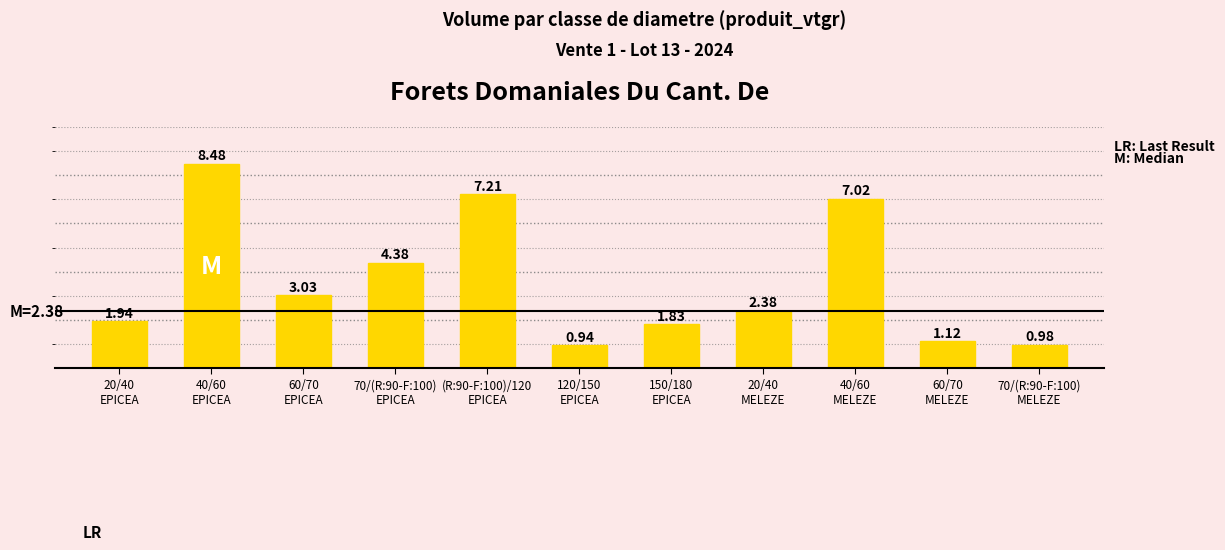

What position from the left is 120/150
EPICEA?

6